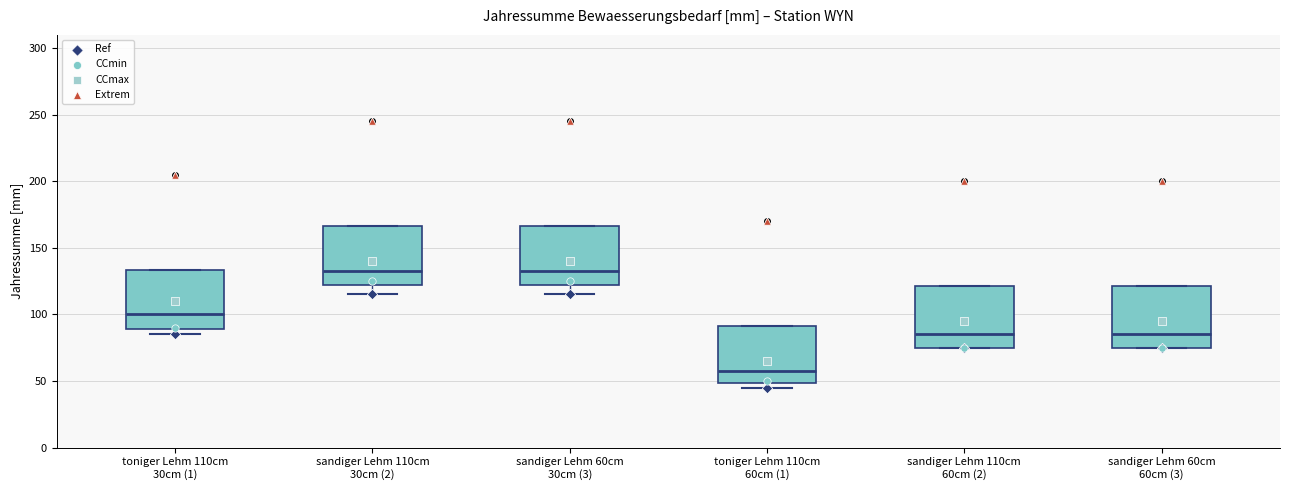

Which box has the lowest median line?

toniger Lehm 110cm 60cm (1)